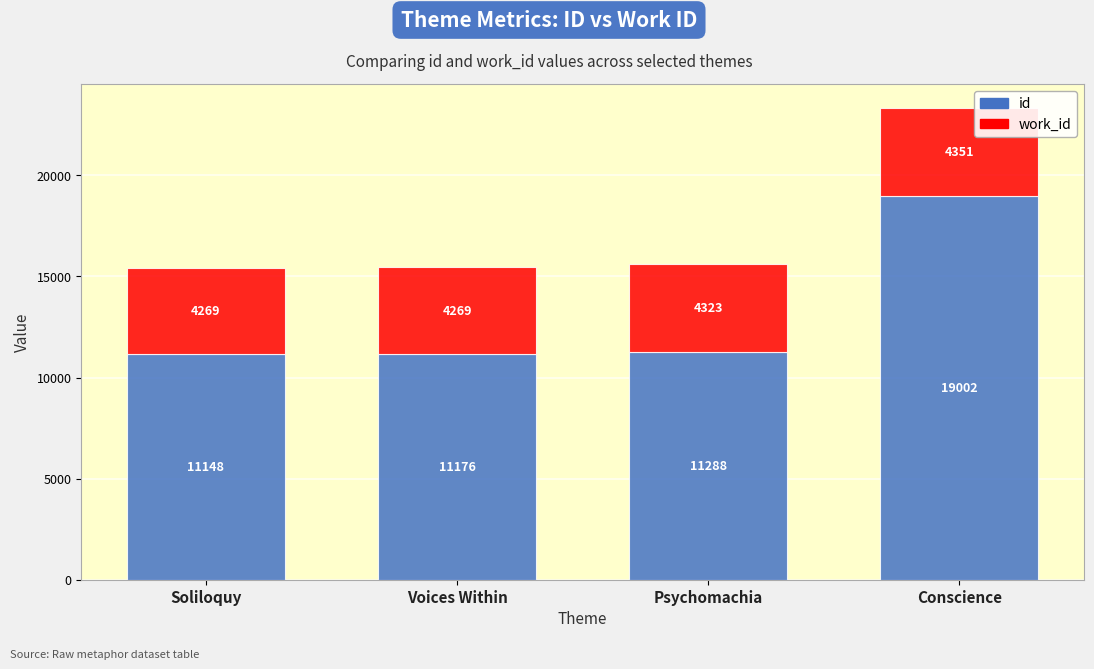

What is the sum of the id values at Conscience and Voices Within?

30178